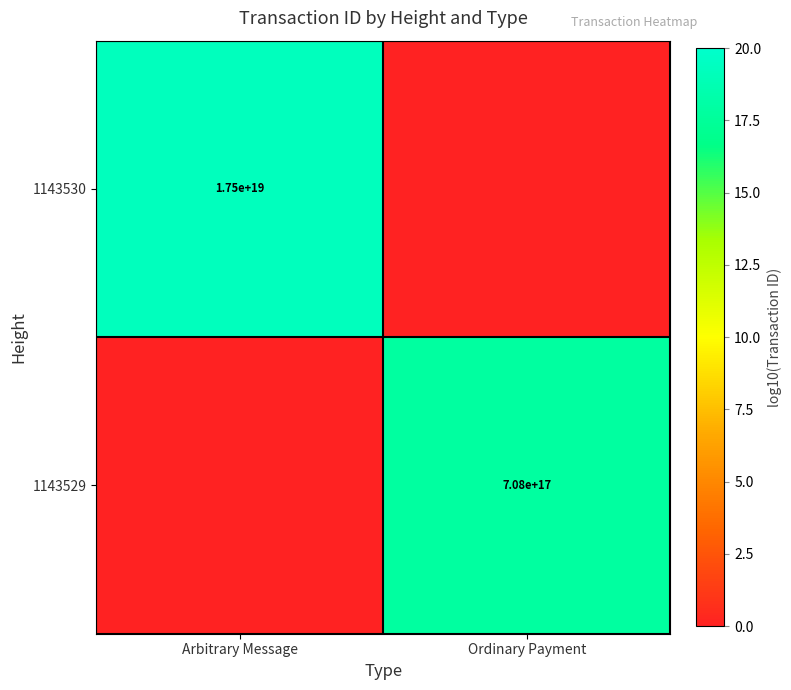

At which category is the sum across all series the highest?

Arbitrary Message